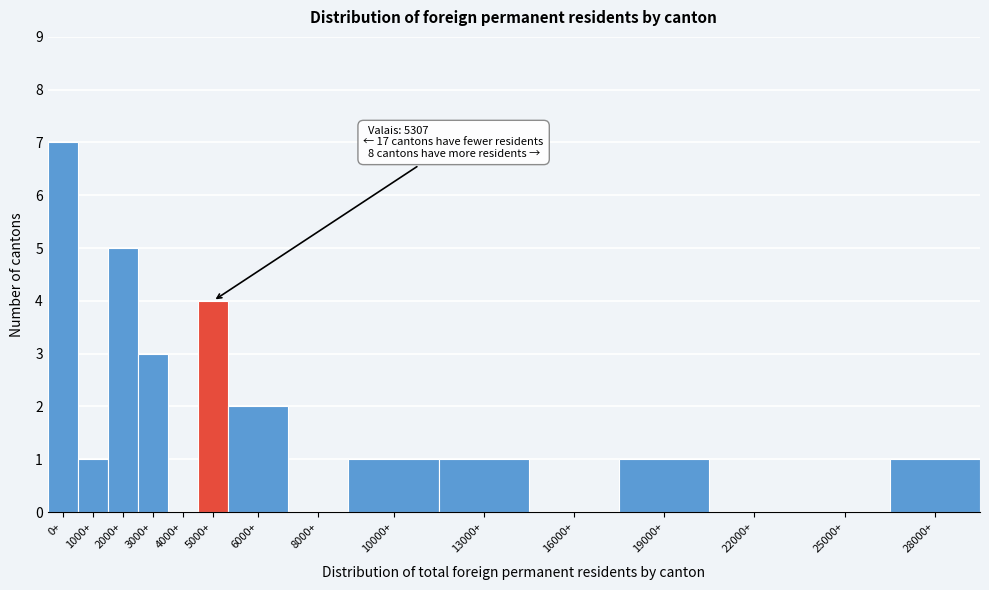

Reading right to left, list all the values displayed in this chart.

28000+=1	25000+=0	22000+=0	19000+=1	16000+=0	13000+=1	10000+=1	8000+=0	6000+=2	5000+=4	4000+=0	3000+=3	2000+=5	1000+=1	0+=7